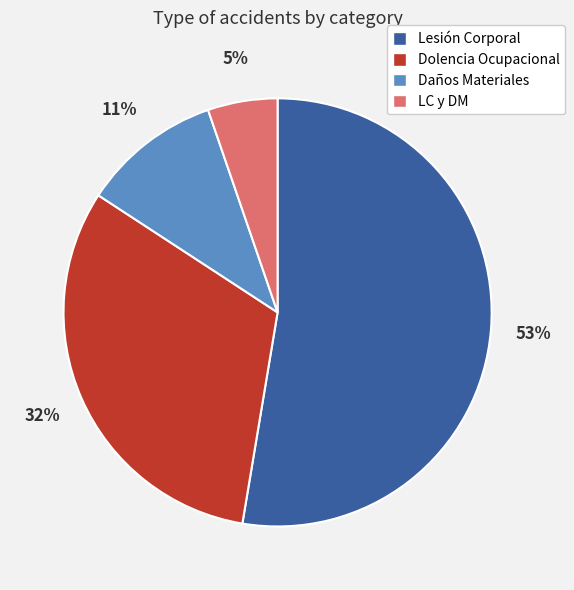

How many segments does this pie chart have?

4